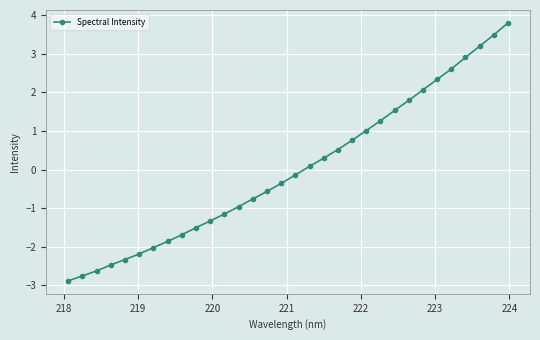

What is the minimum value shown in the chart?

-2.9